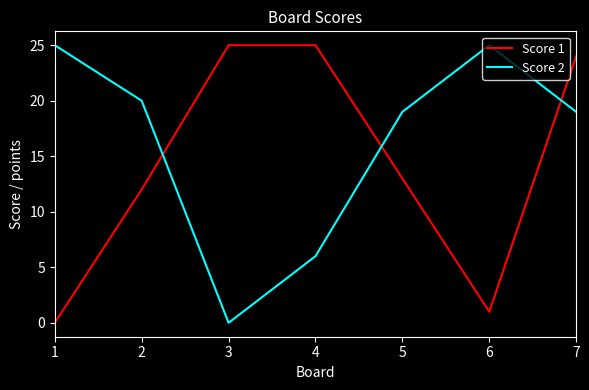

List the series in order of their overall mean, lowest first.

Score 1, Score 2